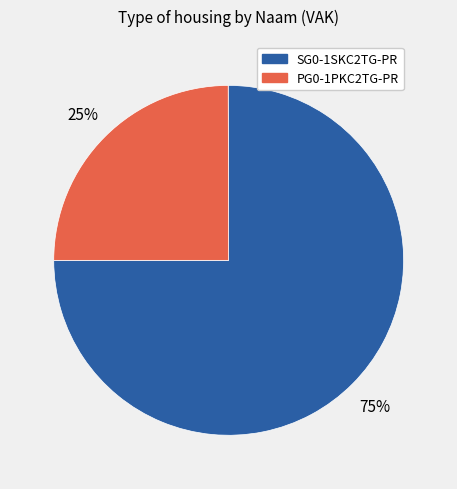

Combined, do PG0-1PKC2TG-PR and SG0-1SKC2TG-PR account for over 50%?

Yes